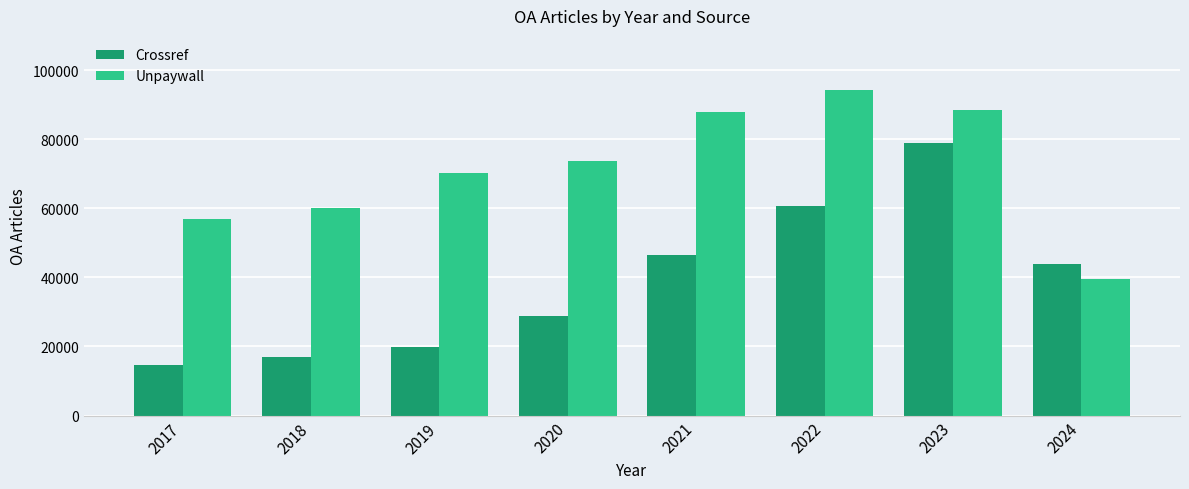

True or false: Crossref has a value of 38125 at 2022.

False